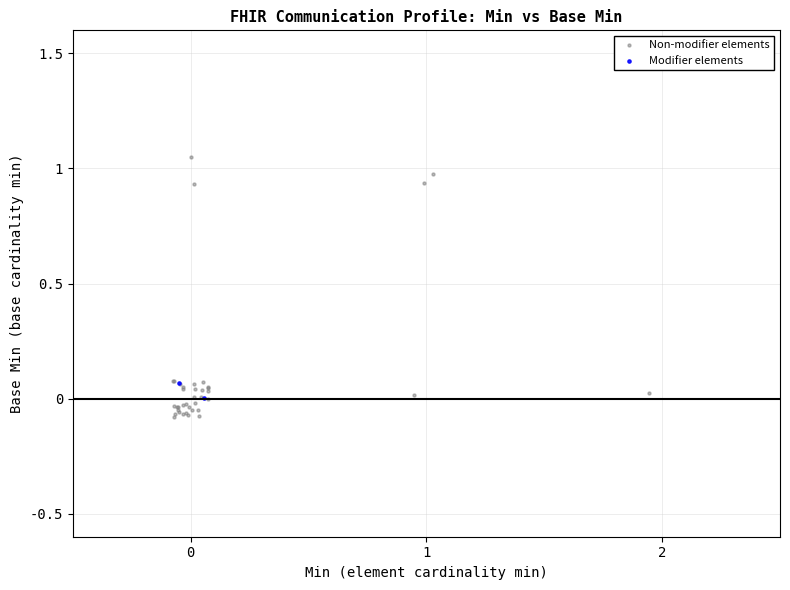

What are all the series names shown in the legend?

Non-modifier elements, Modifier elements